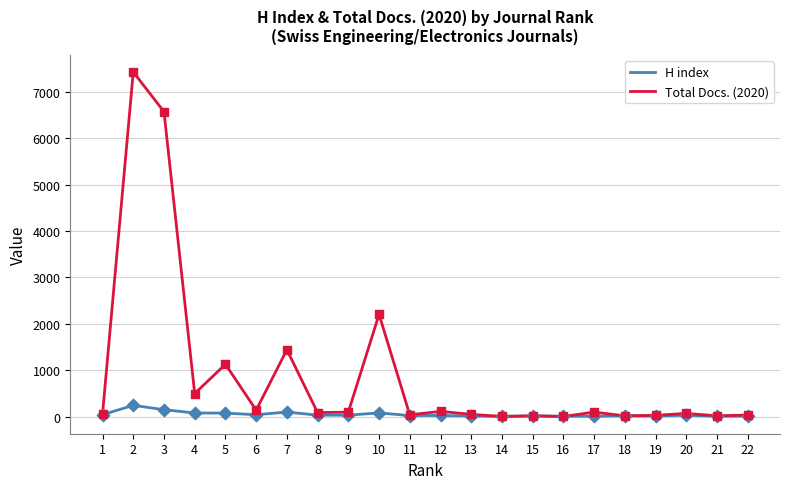

Which series has the largest total across all categories?

Total Docs. (2020)